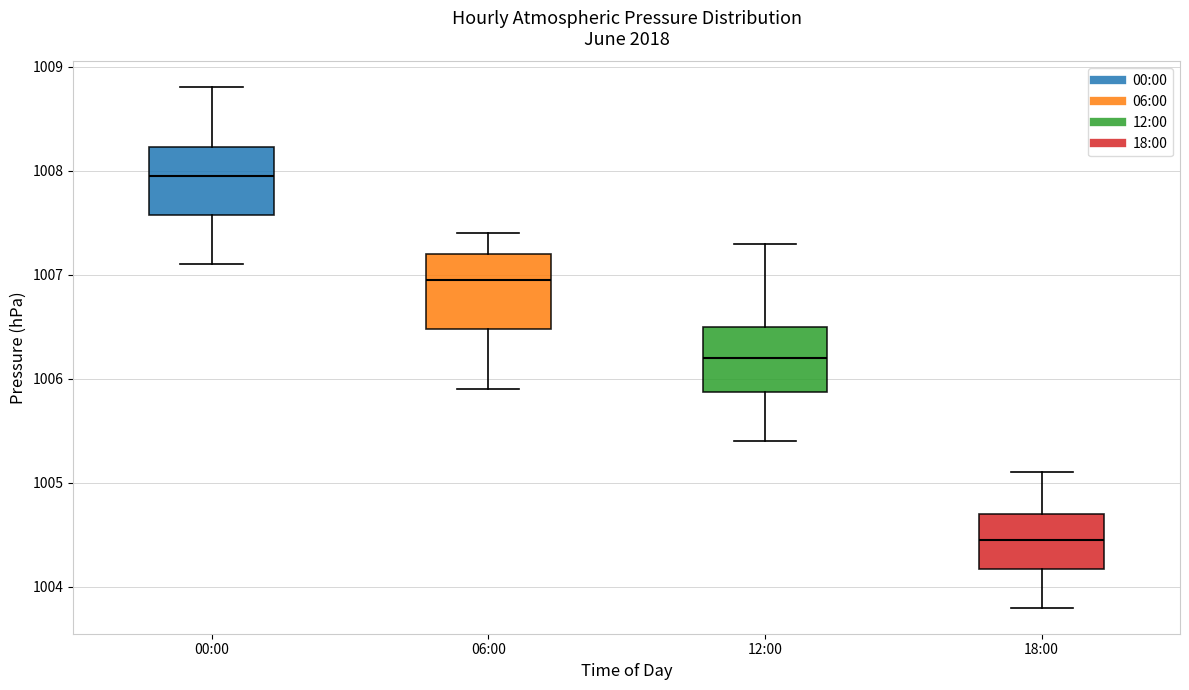

Reading left to right, transcribe this box plot: for each box, give where its median line is, the range the box spans, and where its two whiskers end, as read against the y-axis. The values are not printed on the chart, so give them approximately, as read against the axis.

00:00: median 1008.0, box 1007.6 to 1008.2, whiskers 1007.1 to 1008.8
06:00: median 1007.0, box 1006.5 to 1007.2, whiskers 1005.9 to 1007.4
12:00: median 1006.2, box 1005.9 to 1006.5, whiskers 1005.4 to 1007.3
18:00: median 1004.5, box 1004.2 to 1004.7, whiskers 1003.8 to 1005.1